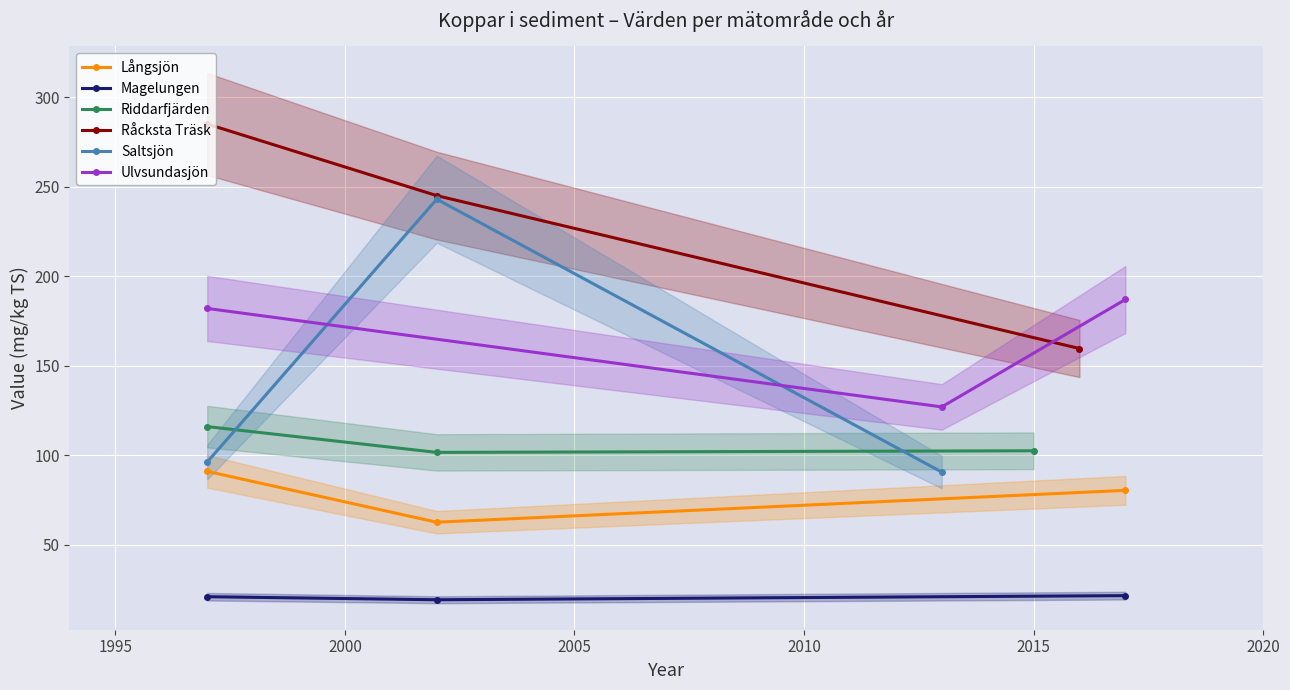

At 1995, list the series in order from smallest to largest.

Magelungen, Långsjön, Riddarfjärden, Ulvsundasjön, Saltsjön, Råcksta Träsk